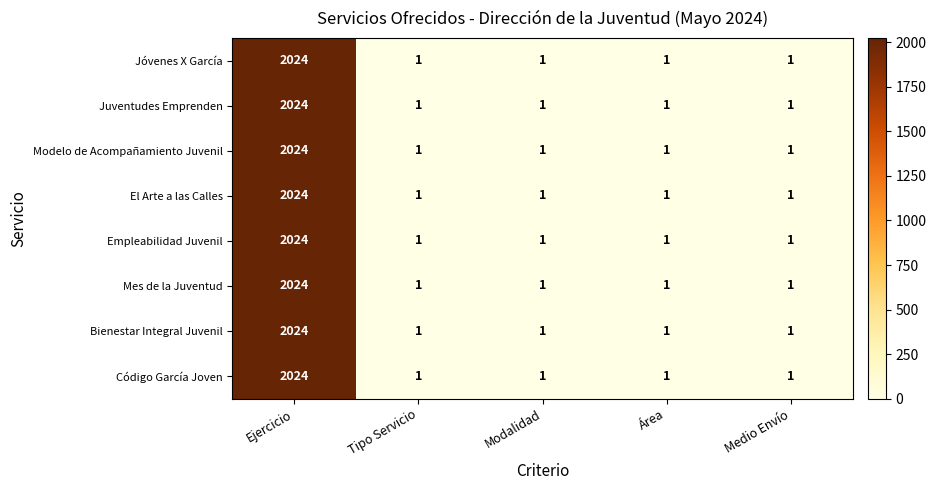

What is the sum of the Jóvenes X García values at Ejercicio and Modalidad?

2025